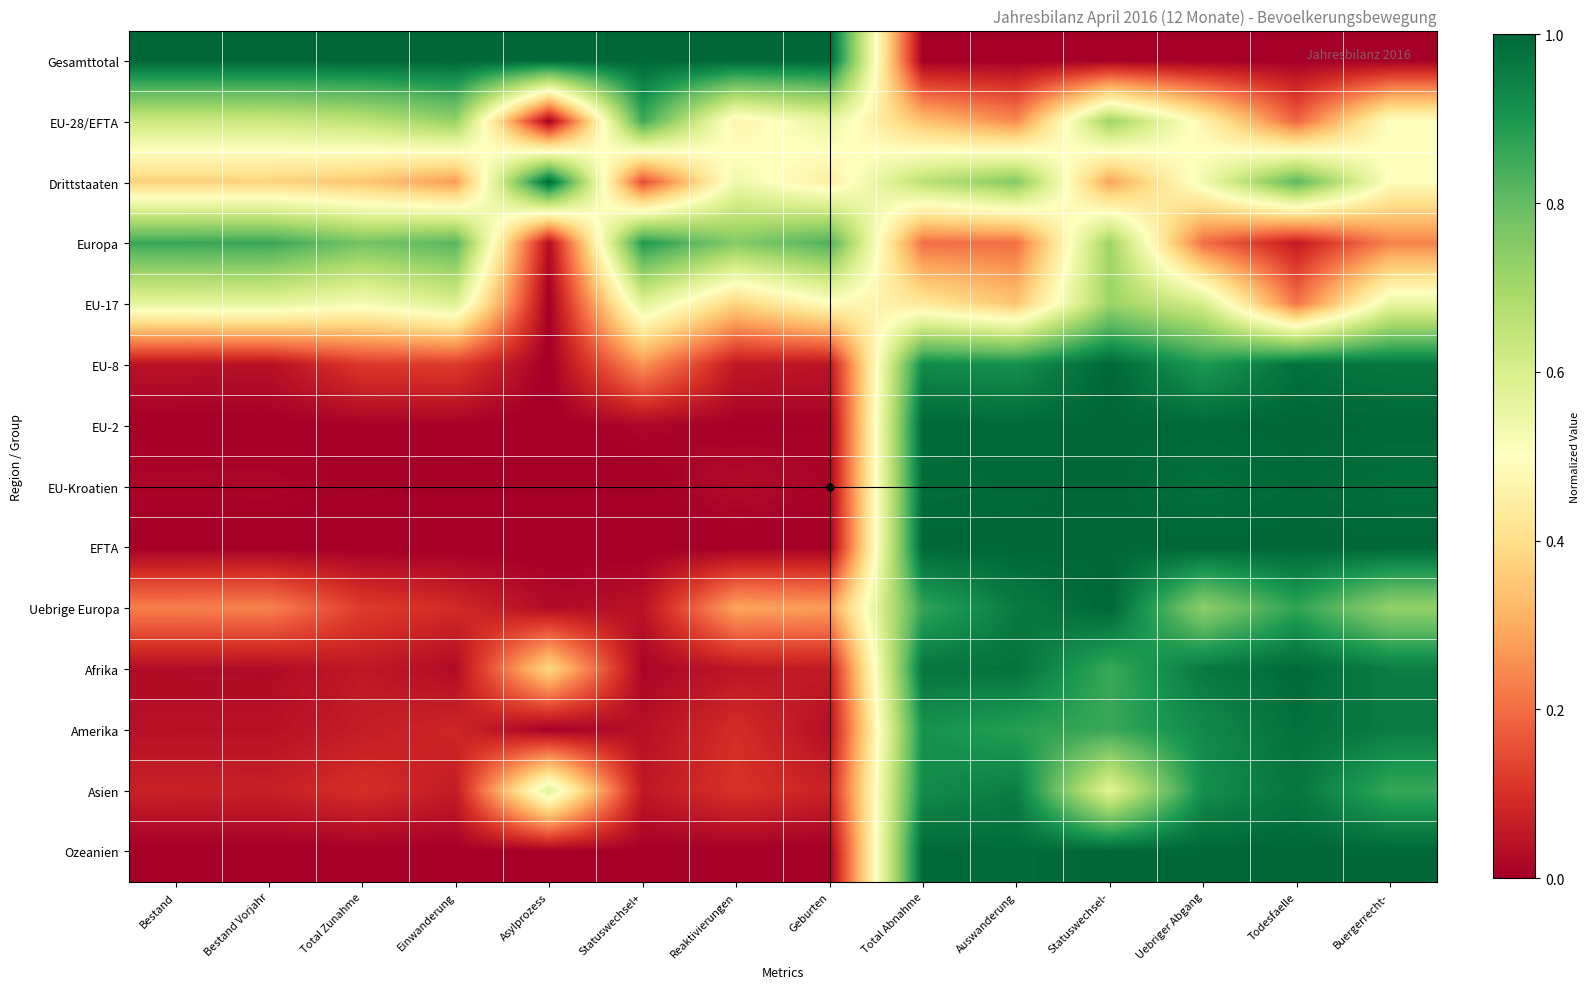

Reading left to right, list all the values displayed in this chart.

Gesamttotal: Bestand=1.0	Bestand Vorjahr=1.0	Total Zunahme=1.0	Einwanderung=1.0	Asylprozess=1.0	Statuswechsel+=1.0	Reaktivierungen=1.0	Geburten=1.0	Total Abnahme=0.0	Auswanderung=0.0	Statuswechsel-=0.0	Uebriger Abgang=0.0	Todesfaelle=0.0	Buergerrecht-=0.0
EU-28/EFTA: Bestand=0.6	Bestand Vorjahr=0.6	Total Zunahme=0.7	Einwanderung=0.7	Asylprozess=0.0	Statuswechsel+=0.9	Reaktivierungen=0.5	Geburten=0.6	Total Abnahme=0.3	Auswanderung=0.2	Statuswechsel-=0.7	Uebriger Abgang=0.5	Todesfaelle=0.2	Buergerrecht-=0.5
Drittstaaten: Bestand=0.4	Bestand Vorjahr=0.4	Total Zunahme=0.3	Einwanderung=0.3	Asylprozess=1.0	Statuswechsel+=0.1	Reaktivierungen=0.5	Geburten=0.4	Total Abnahme=0.7	Auswanderung=0.8	Statuswechsel-=0.3	Uebriger Abgang=0.5	Todesfaelle=0.8	Buergerrecht-=0.5
Europa: Bestand=0.9	Bestand Vorjahr=0.9	Total Zunahme=0.8	Einwanderung=0.8	Asylprozess=0.0	Statuswechsel+=0.9	Reaktivierungen=0.8	Geburten=0.8	Total Abnahme=0.2	Auswanderung=0.2	Statuswechsel-=0.7	Uebriger Abgang=0.2	Todesfaelle=0.1	Buergerrecht-=0.2
EU-17: Bestand=0.6	Bestand Vorjahr=0.6	Total Zunahme=0.5	Einwanderung=0.6	Asylprozess=0.0	Statuswechsel+=0.6	Reaktivierungen=0.4	Geburten=0.5	Total Abnahme=0.4	Auswanderung=0.3	Statuswechsel-=0.7	Uebriger Abgang=0.6	Todesfaelle=0.2	Buergerrecht-=0.6
EU-8: Bestand=0.0	Bestand Vorjahr=0.0	Total Zunahme=0.1	Einwanderung=0.1	Asylprozess=0.0	Statuswechsel+=0.3	Reaktivierungen=0.1	Geburten=0.0	Total Abnahme=0.9	Auswanderung=0.9	Statuswechsel-=1.0	Uebriger Abgang=0.9	Todesfaelle=1.0	Buergerrecht-=1.0
EU-2: Bestand=0.0	Bestand Vorjahr=0.0	Total Zunahme=0.0	Einwanderung=0.0	Asylprozess=0.0	Statuswechsel+=0.0	Reaktivierungen=0.0	Geburten=0.0	Total Abnahme=1.0	Auswanderung=1.0	Statuswechsel-=1.0	Uebriger Abgang=1.0	Todesfaelle=1.0	Buergerrecht-=1.0
EU-Kroatien: Bestand=0.0	Bestand Vorjahr=0.0	Total Zunahme=0.0	Einwanderung=0.0	Asylprozess=0.0	Statuswechsel+=0.0	Reaktivierungen=0.0	Geburten=0.0	Total Abnahme=1.0	Auswanderung=1.0	Statuswechsel-=1.0	Uebriger Abgang=1.0	Todesfaelle=1.0	Buergerrecht-=1.0
EFTA: Bestand=0.0	Bestand Vorjahr=0.0	Total Zunahme=0.0	Einwanderung=0.0	Asylprozess=0.0	Statuswechsel+=0.0	Reaktivierungen=0.0	Geburten=0.0	Total Abnahme=1.0	Auswanderung=1.0	Statuswechsel-=1.0	Uebriger Abgang=1.0	Todesfaelle=1.0	Buergerrecht-=1.0
Uebrige Europa: Bestand=0.2	Bestand Vorjahr=0.2	Total Zunahme=0.1	Einwanderung=0.1	Asylprozess=0.0	Statuswechsel+=0.0	Reaktivierungen=0.3	Geburten=0.3	Total Abnahme=0.9	Auswanderung=1.0	Statuswechsel-=1.0	Uebriger Abgang=0.7	Todesfaelle=0.9	Buergerrecht-=0.7
Afrika: Bestand=0.0	Bestand Vorjahr=0.0	Total Zunahme=0.1	Einwanderung=0.0	Asylprozess=0.4	Statuswechsel+=0.0	Reaktivierungen=0.0	Geburten=0.1	Total Abnahme=1.0	Auswanderung=1.0	Statuswechsel-=0.9	Uebriger Abgang=1.0	Todesfaelle=1.0	Buergerrecht-=1.0
Amerika: Bestand=0.0	Bestand Vorjahr=0.0	Total Zunahme=0.1	Einwanderung=0.1	Asylprozess=0.0	Statuswechsel+=0.0	Reaktivierungen=0.1	Geburten=0.0	Total Abnahme=0.9	Auswanderung=0.9	Statuswechsel-=0.9	Uebriger Abgang=0.9	Todesfaelle=1.0	Buergerrecht-=1.0
Asien: Bestand=0.1	Bestand Vorjahr=0.1	Total Zunahme=0.1	Einwanderung=0.1	Asylprozess=0.6	Statuswechsel+=0.1	Reaktivierungen=0.1	Geburten=0.1	Total Abnahme=0.9	Auswanderung=1.0	Statuswechsel-=0.6	Uebriger Abgang=0.9	Todesfaelle=1.0	Buergerrecht-=0.9
Ozeanien: Bestand=0.0	Bestand Vorjahr=0.0	Total Zunahme=0.0	Einwanderung=0.0	Asylprozess=0.0	Statuswechsel+=0.0	Reaktivierungen=0.0	Geburten=0.0	Total Abnahme=1.0	Auswanderung=1.0	Statuswechsel-=1.0	Uebriger Abgang=1.0	Todesfaelle=1.0	Buergerrecht-=1.0